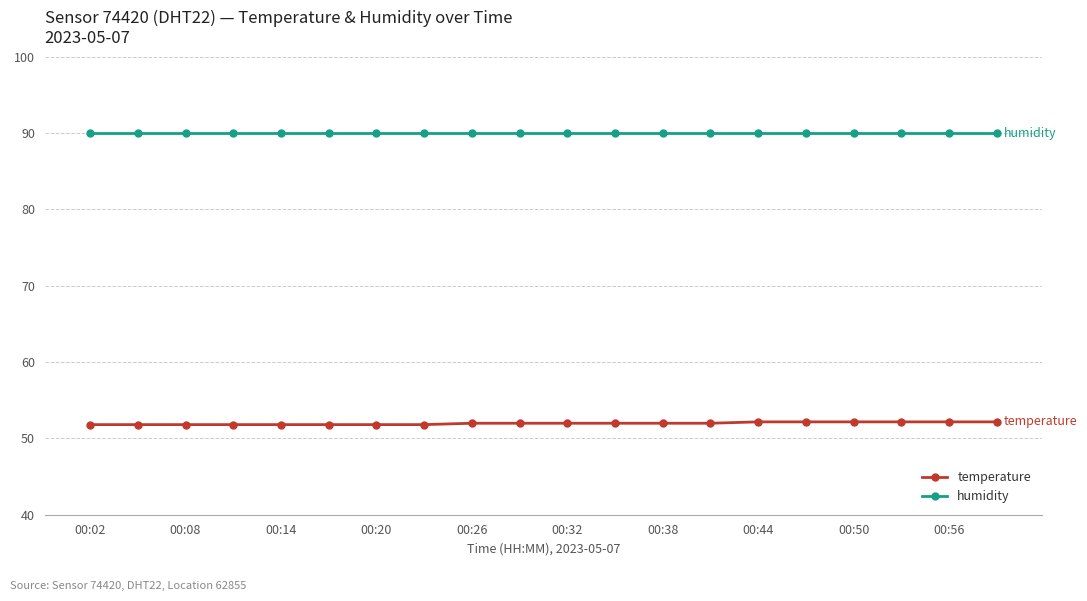

Which series has the widest spread of values?

temperature